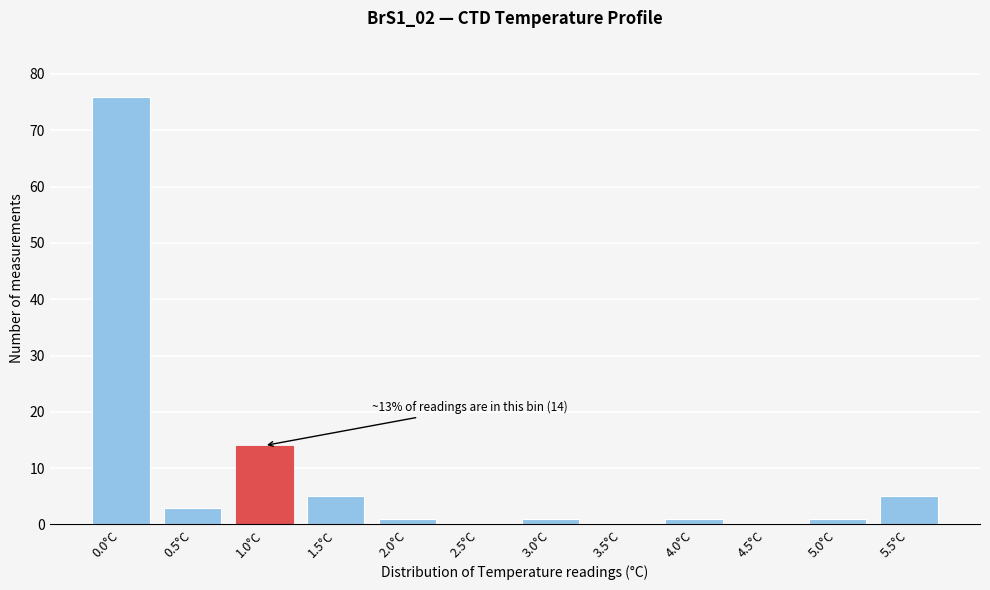

Reading left to right, extract all data points from this chart.

0.0°C=76	0.5°C=3	1.0°C=14	1.5°C=5	2.0°C=1	2.5°C=0	3.0°C=1	3.5°C=0	4.0°C=1	4.5°C=0	5.0°C=1	5.5°C=5